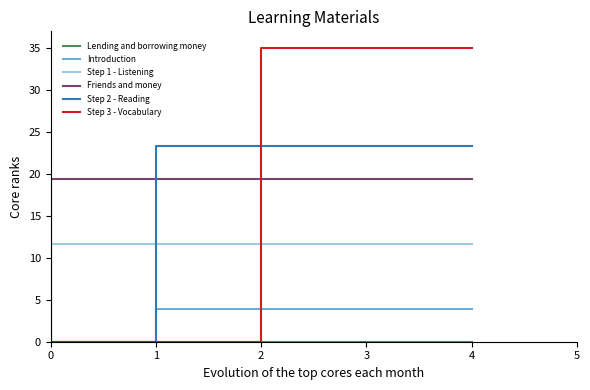

Rank the series at 2 from highest to lowest value.

Step 3 - Vocabulary, Step 2 - Reading, Friends and money, Step 1 - Listening, Introduction, Lending and borrowing money